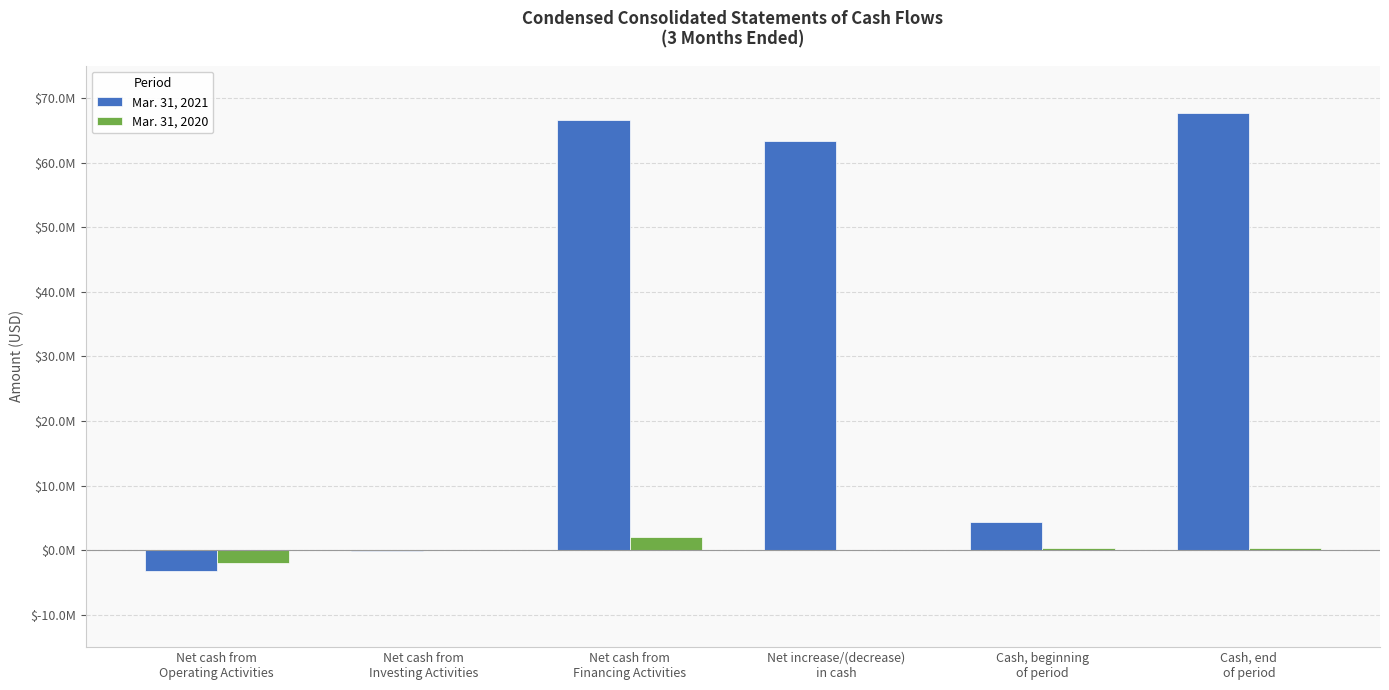

Which has a higher value, Net cash from
Operating Activities or Net cash from
Financing Activities?

Net cash from
Financing Activities